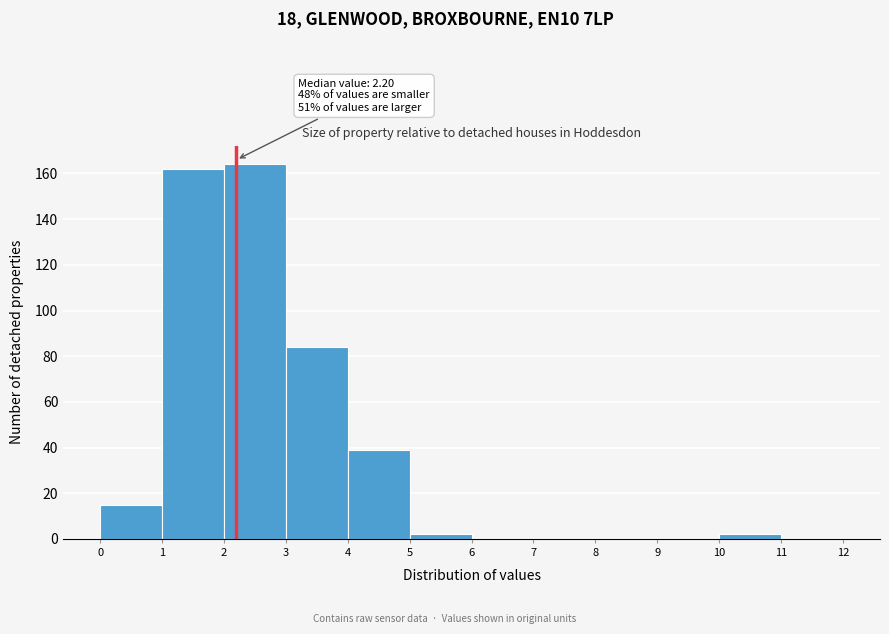

Which range on the x-axis has the tallest bar?

2 to 3